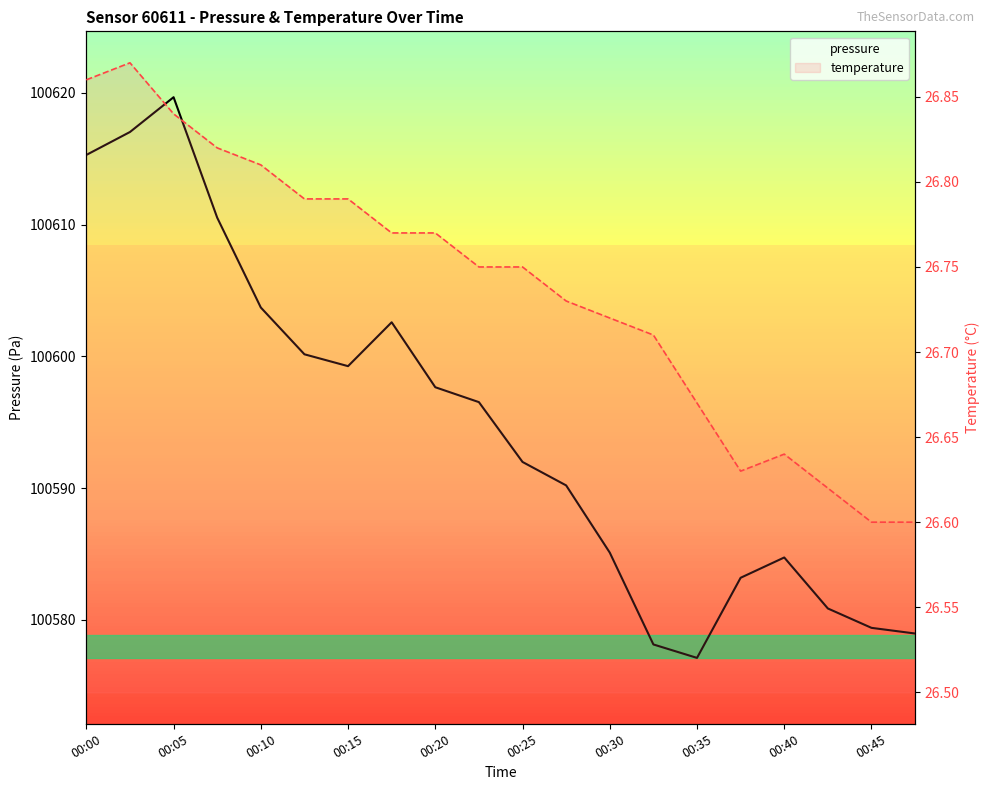

How many values in the pressure series exceed 100596?

10